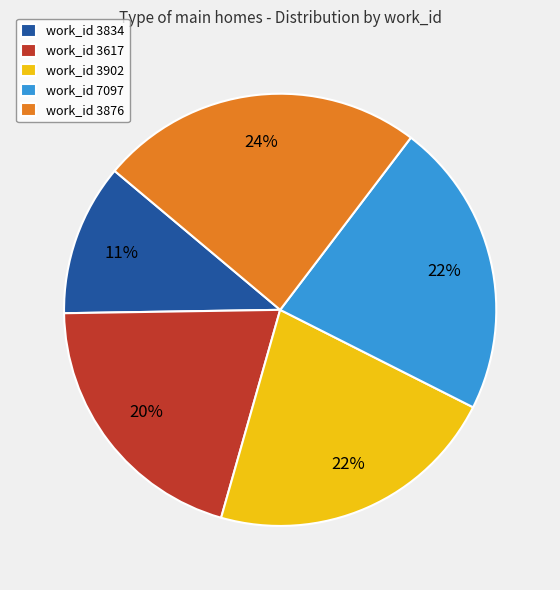

Is the sum of work_id 3834 and work_id 7097 greater than half?

No